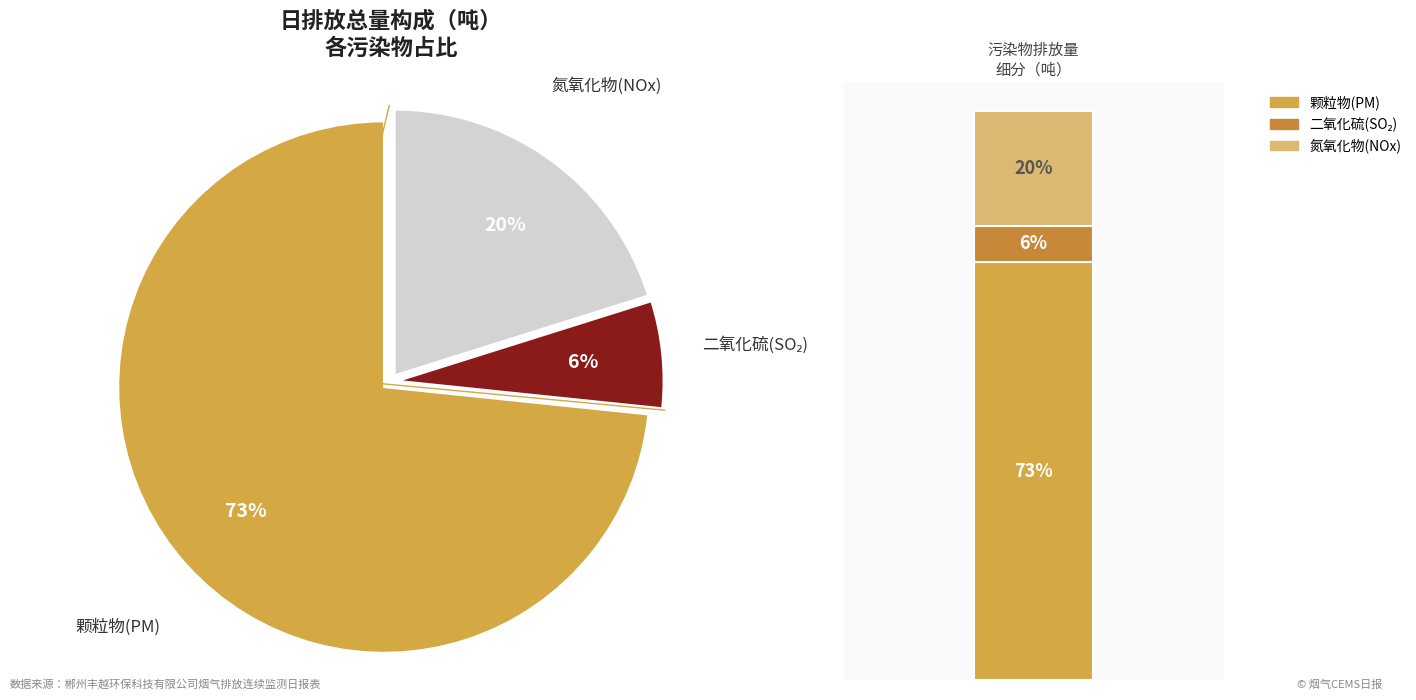

Does 颗粒物 account for over 50% of the chart?

Yes